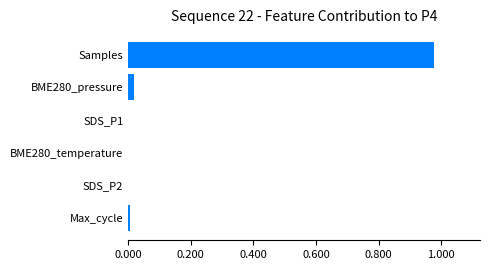

Is it true that the value at SDS_P1 is 0.0?

True